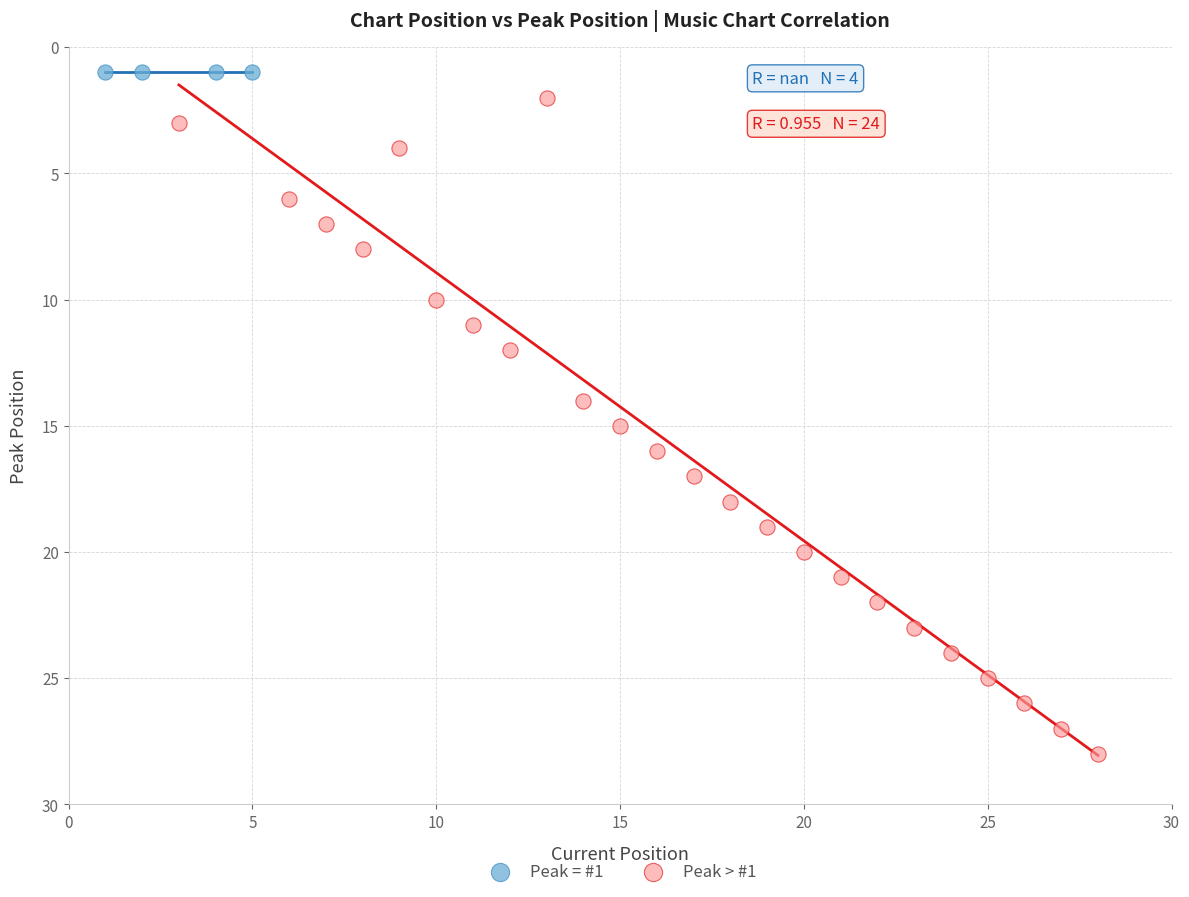

Which series reaches the maximum Y coordinate?

Peak > #1